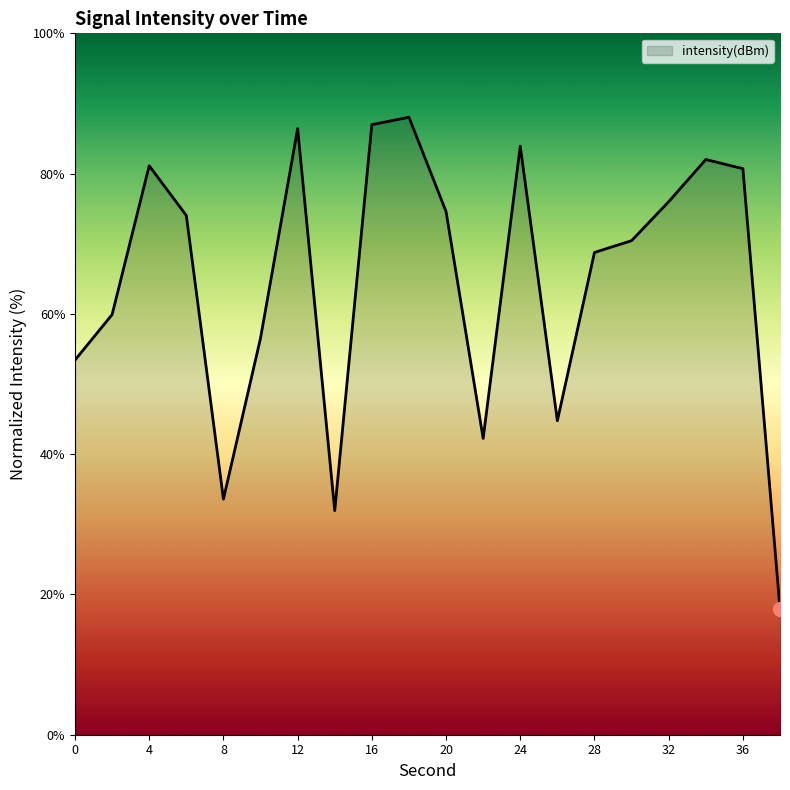

What is the smallest value displayed?

17.9